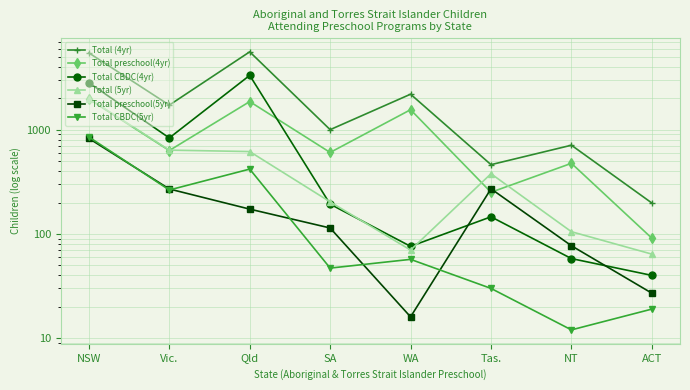

What is the label of the 2nd point from the right?

NT